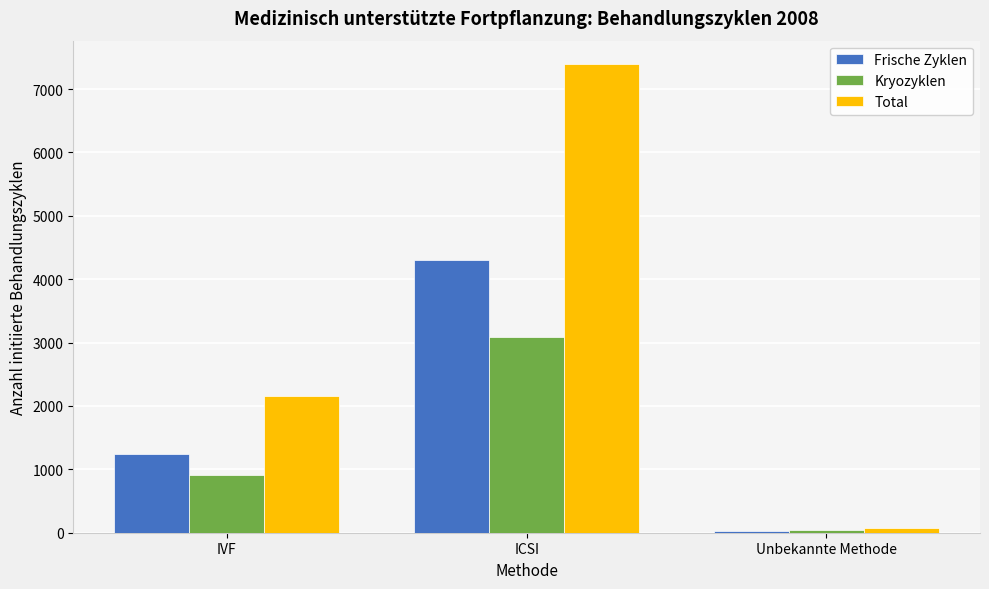

Read the Kryozyklen value at Unbekannte Methode, to the nearest 50.

50